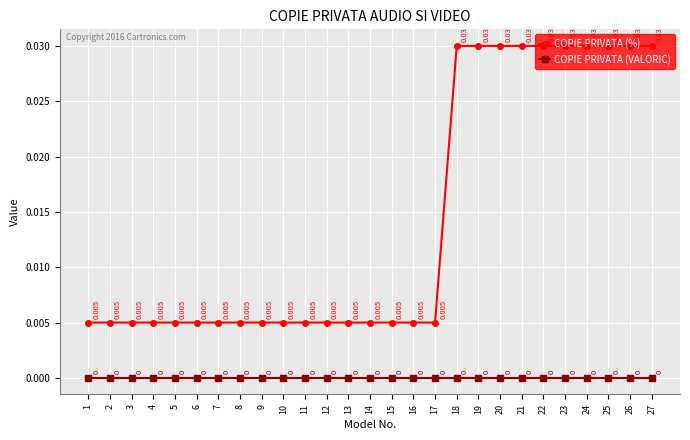

Is the value of COPIE PRIVATA (%) at 3 greater than the value of COPIE PRIVATA (VALORIC) at 25?

Yes